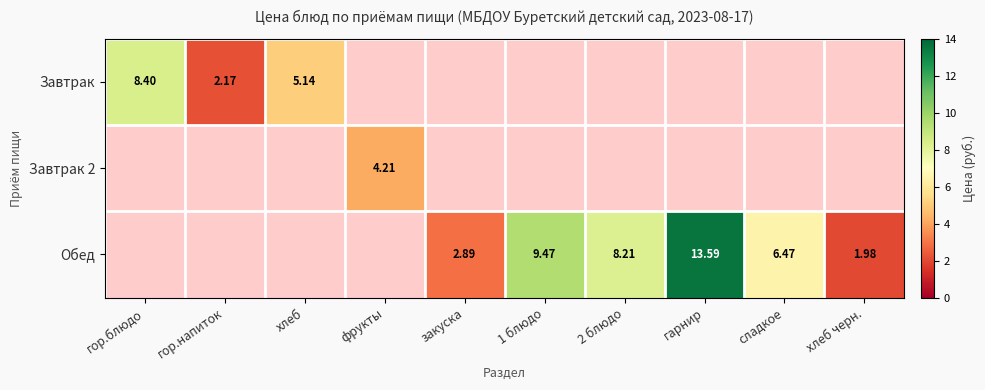

Is the value of Завтрак at хлеб greater than the value of Обед at гарнир?

No